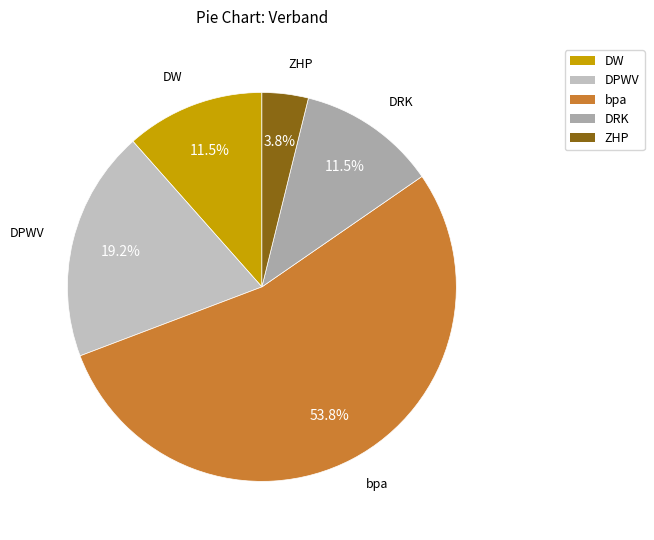

Which has a higher value, DRK or ZHP?

DRK